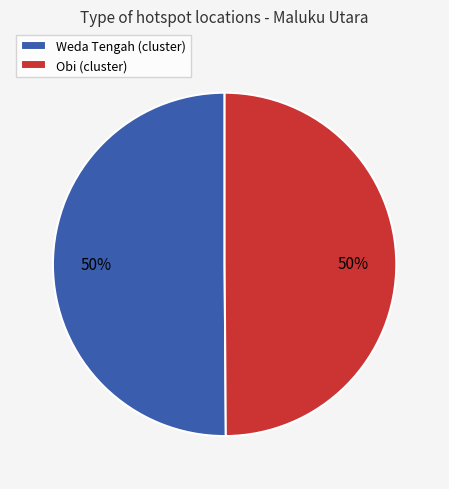

Approximately how many times larger is the value at Weda Tengah (cluster) compared to Obi (cluster)?

1.0